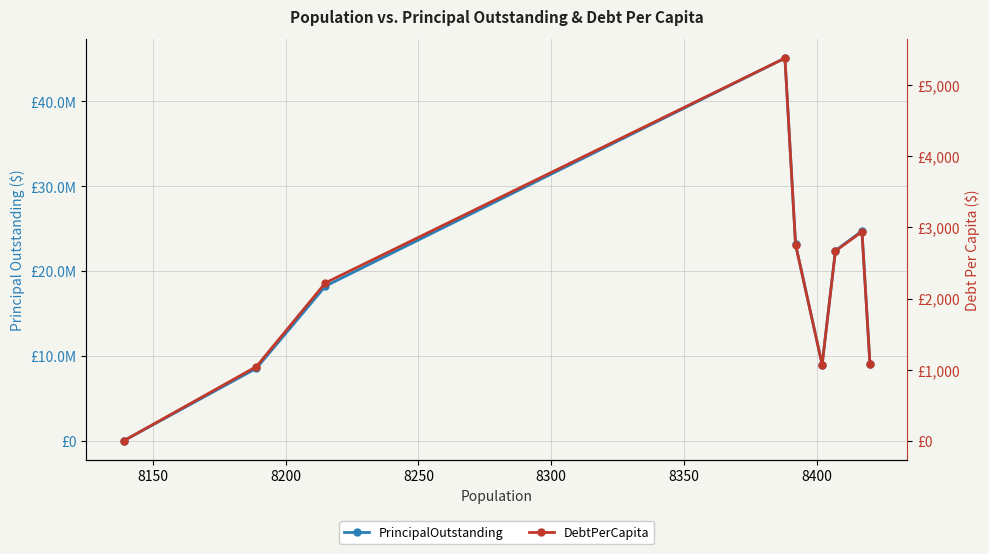

How many values in DebtPerCapita are above zero?

8